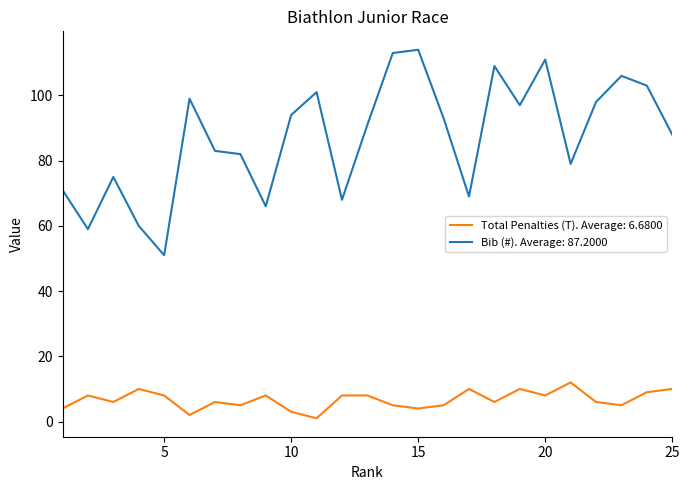

Rank the series by their maximum value, from lowest to highest.

Total Penalties (T). Average: 6.6800, Bib (#). Average: 87.2000